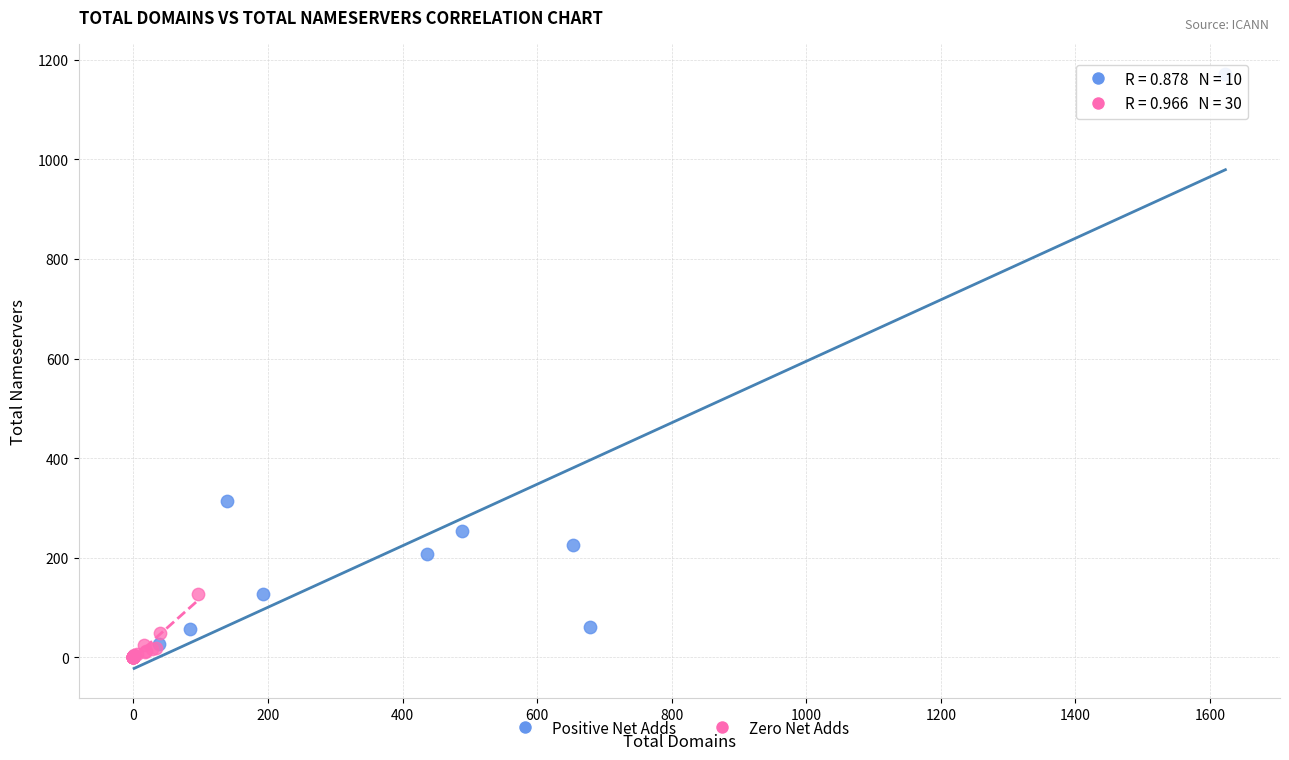

Which series contains the highest Y value?

Positive Net Adds